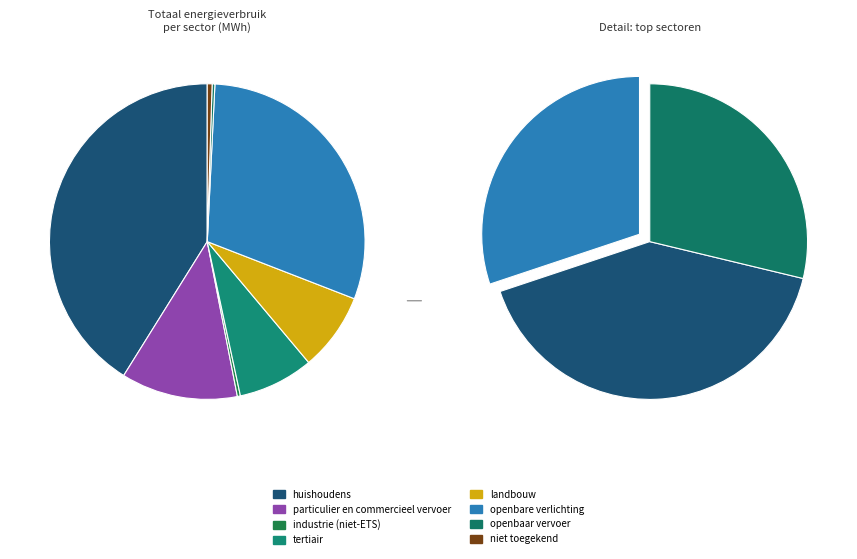

What is the change in value from huishoudens to niet toegekend?

-76162.5